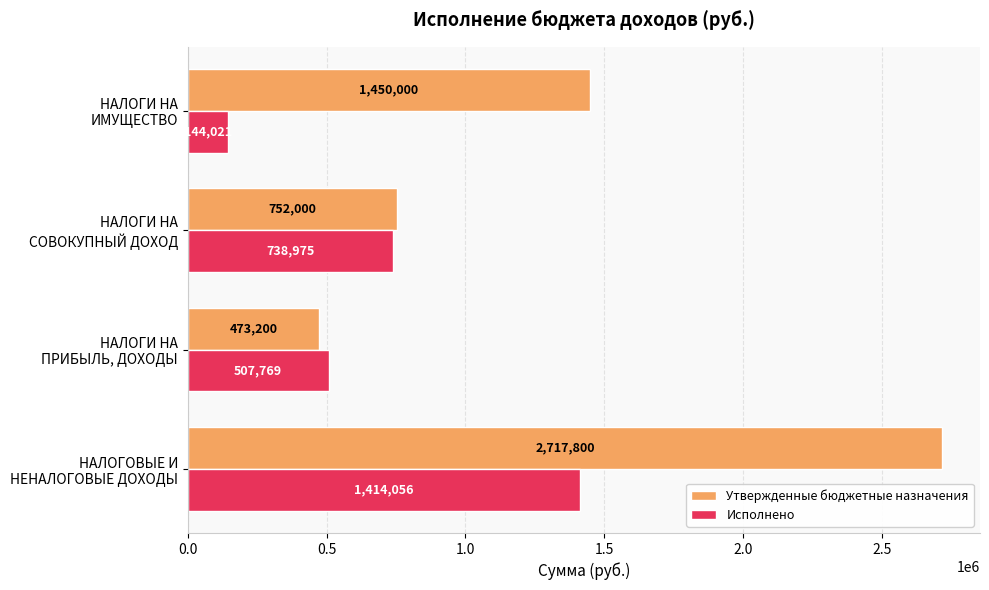

Rank the series by their maximum value, from highest to lowest.

Утвержденные бюджетные назначения, Исполнено